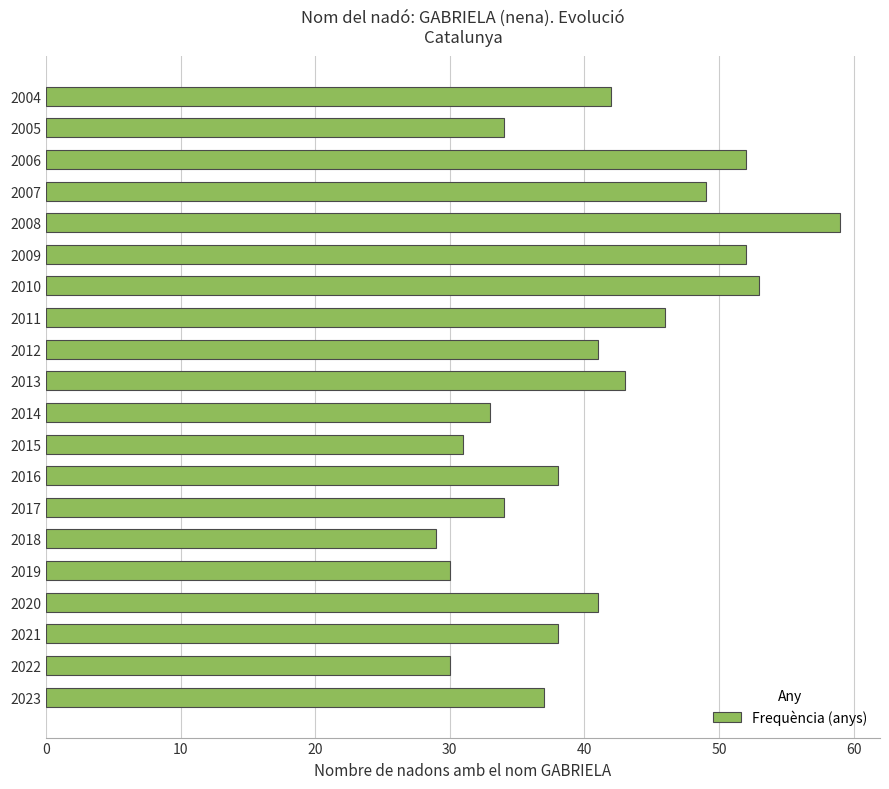

How many distinct data groups are displayed?

1